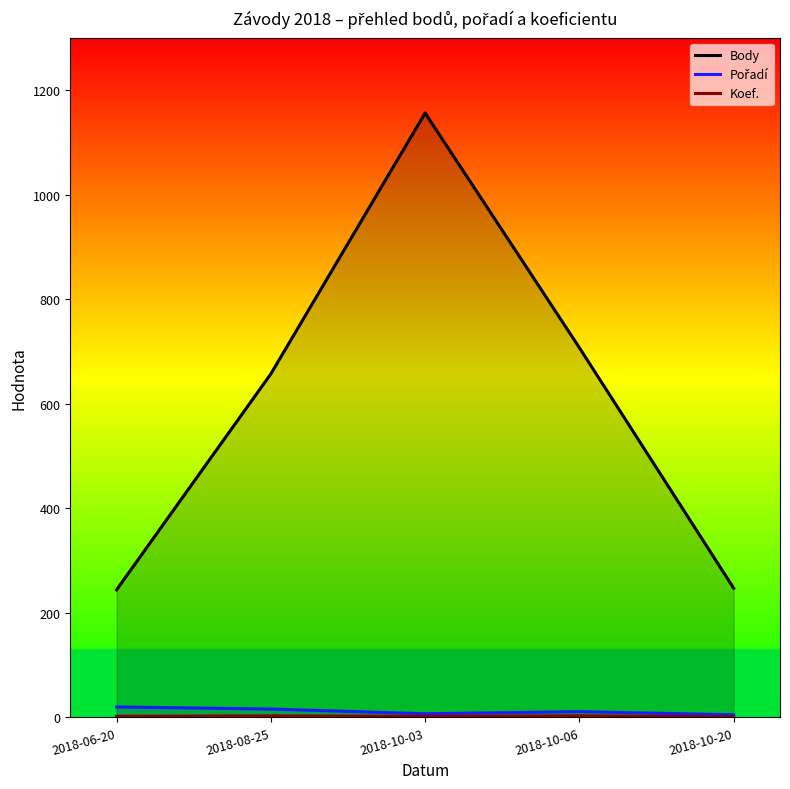

What is the minimum value shown in the chart?

1